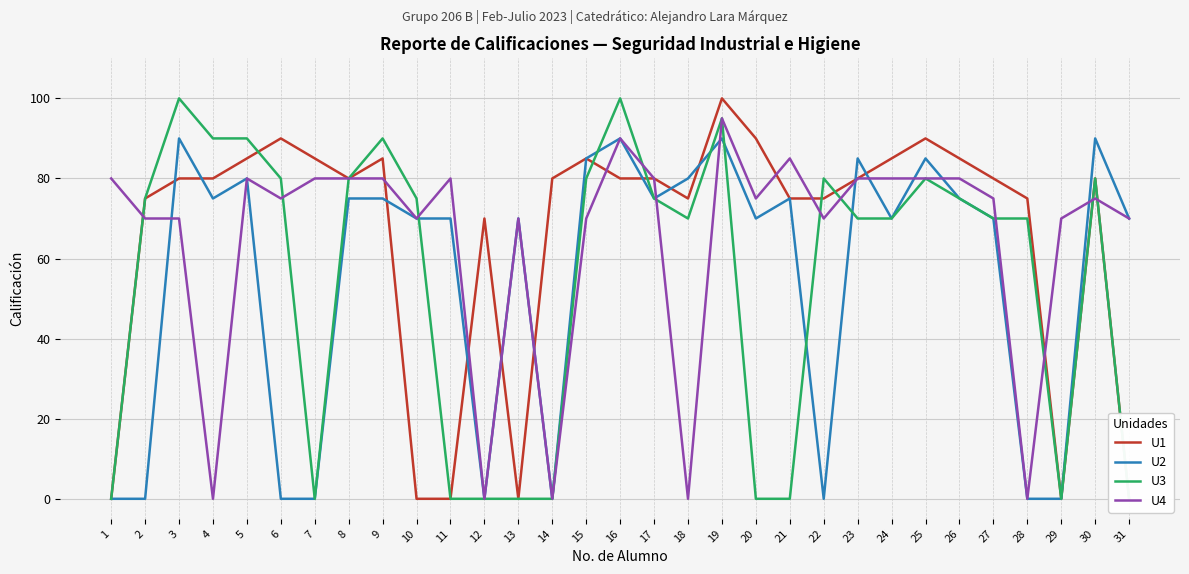

Reading left to right, list all the values displayed in this chart.

U1: 1=0	2=75	3=80	4=80	5=85	6=90	7=85	8=80	9=85	10=0	11=0	12=70	13=0	14=80	15=85	16=80	17=80	18=75	19=100	20=90	21=75	22=75	23=80	24=85	25=90	26=85	27=80	28=75	29=0	30=80	31=0
U2: 1=0	2=0	3=90	4=75	5=80	6=0	7=0	8=75	9=75	10=70	11=70	12=0	13=70	14=0	15=85	16=90	17=75	18=80	19=90	20=70	21=75	22=0	23=85	24=70	25=85	26=75	27=70	28=0	29=0	30=90	31=70
U3: 1=0	2=75	3=100	4=90	5=90	6=80	7=0	8=80	9=90	10=75	11=0	12=0	13=0	14=0	15=80	16=100	17=75	18=70	19=95	20=0	21=0	22=80	23=70	24=70	25=80	26=75	27=70	28=70	29=0	30=80	31=0
U4: 1=80	2=70	3=70	4=0	5=80	6=75	7=80	8=80	9=80	10=70	11=80	12=0	13=70	14=0	15=70	16=90	17=80	18=0	19=95	20=75	21=85	22=70	23=80	24=80	25=80	26=80	27=75	28=0	29=70	30=75	31=70